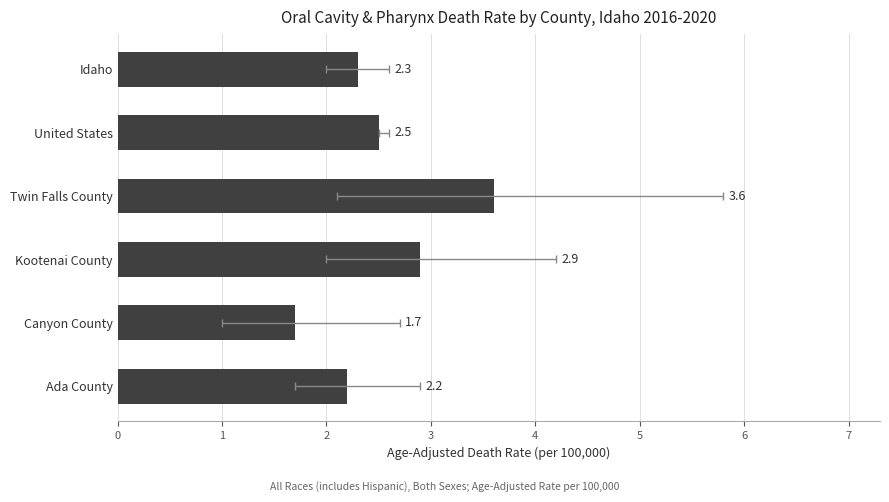

What is the difference between the maximum and minimum values?

1.9